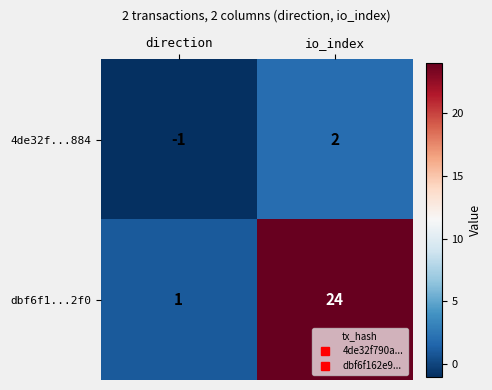

What is the maximum value shown in the chart?

24